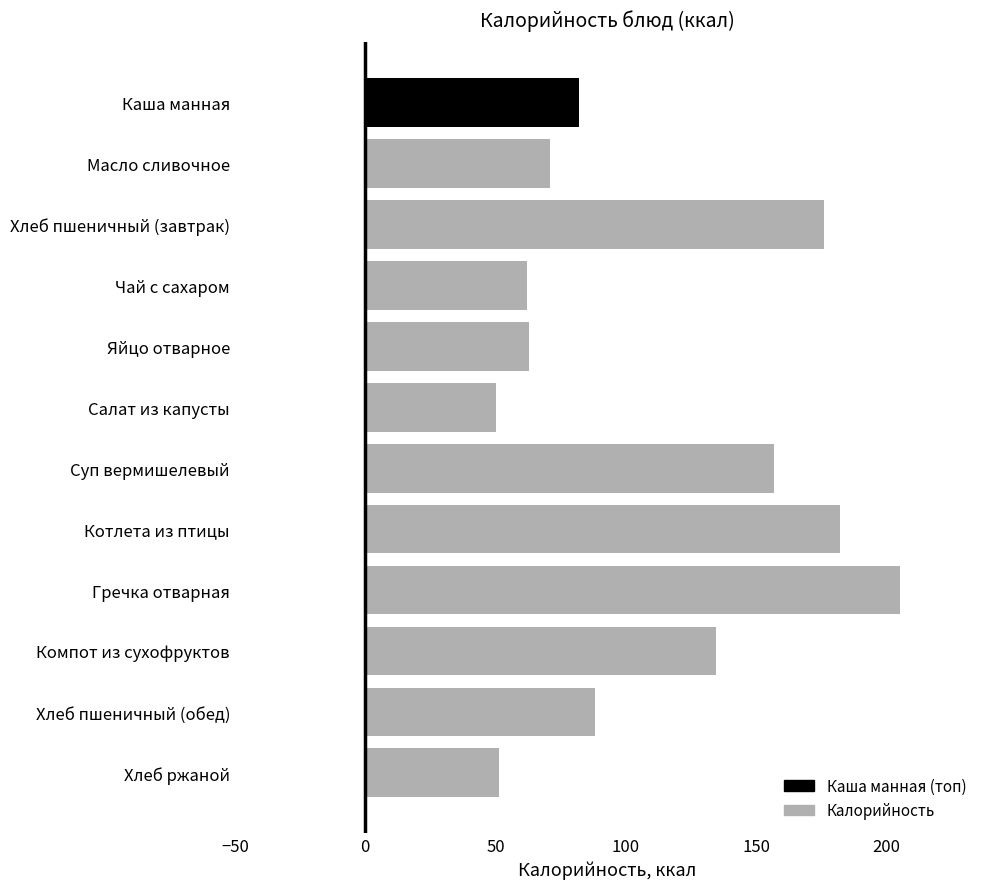

What is the smallest value displayed?

50.2